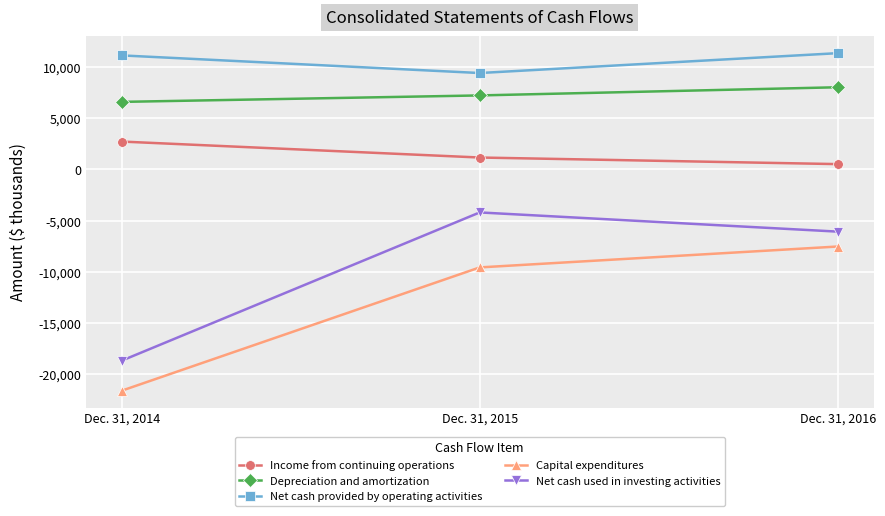

What is the difference between the highest and lowest values at Dec. 31, 2015?

18991